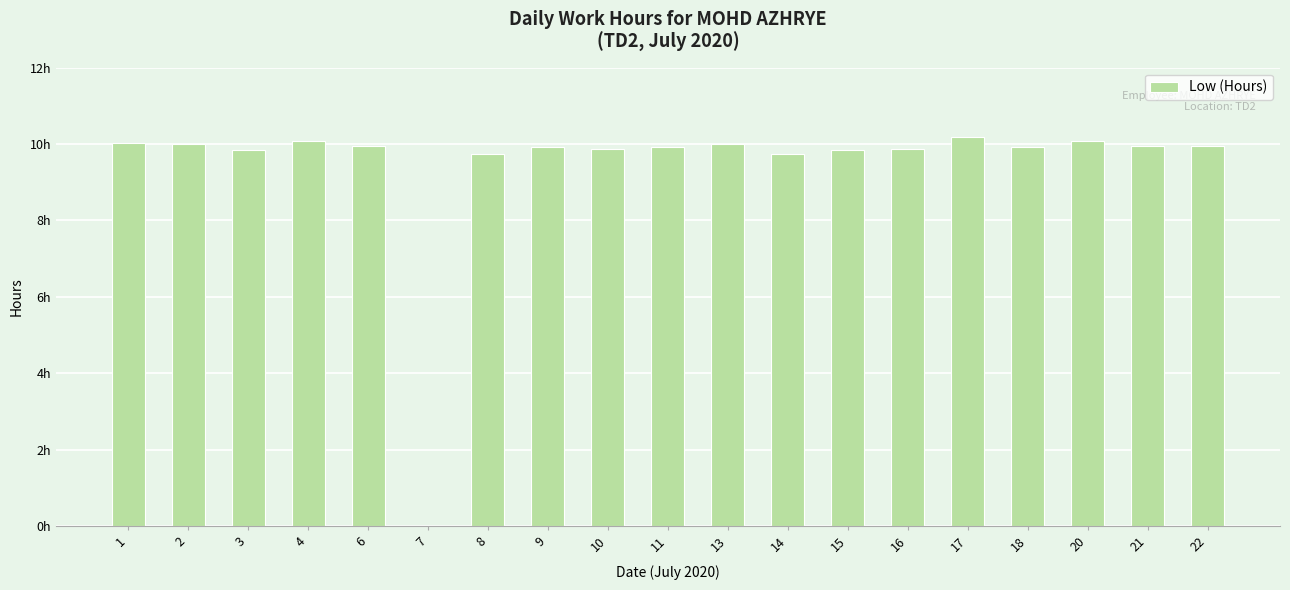

What is the average value?

9.4